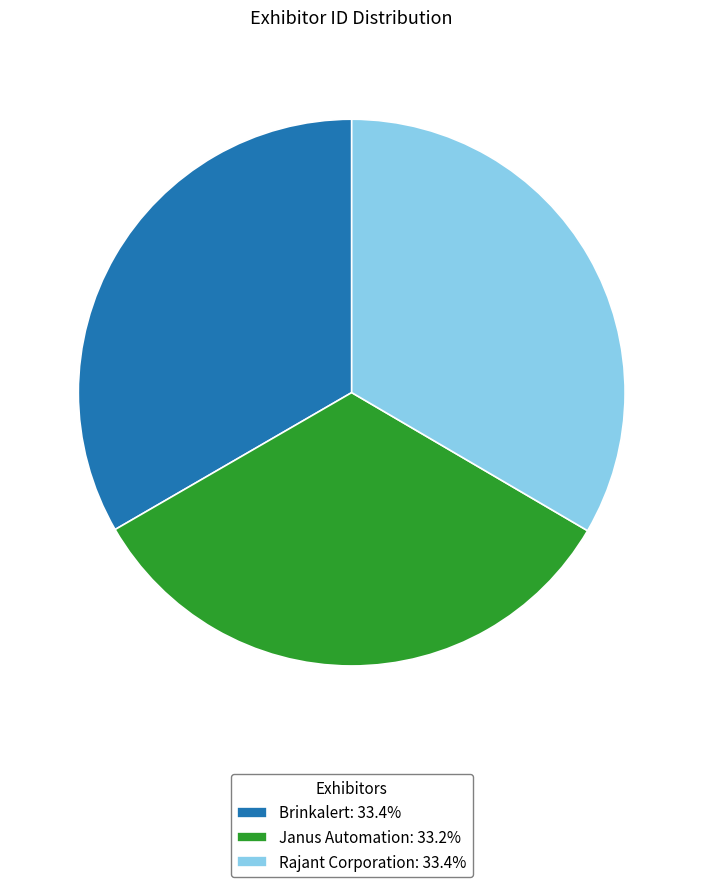

Does Rajant Corporation: 33.4% account for over 50% of the chart?

No